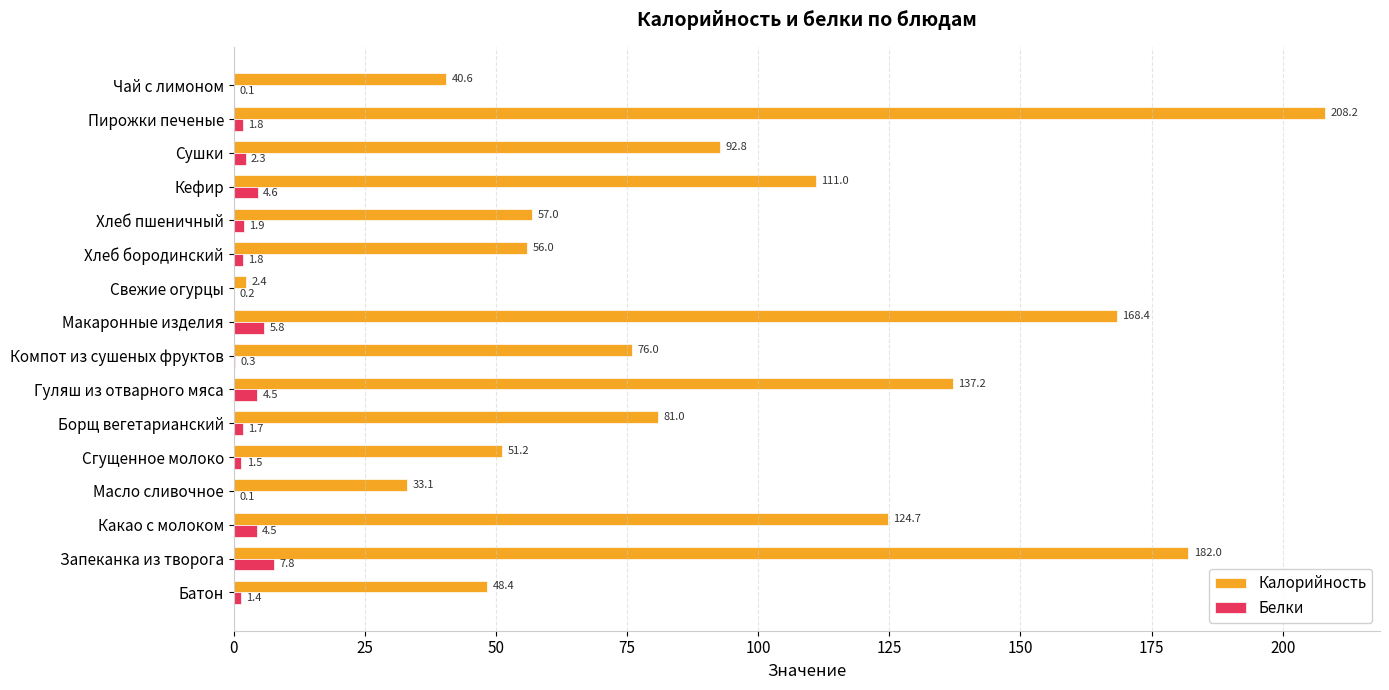

Which series changed the most between Кефир and Сушки?

Калорийность